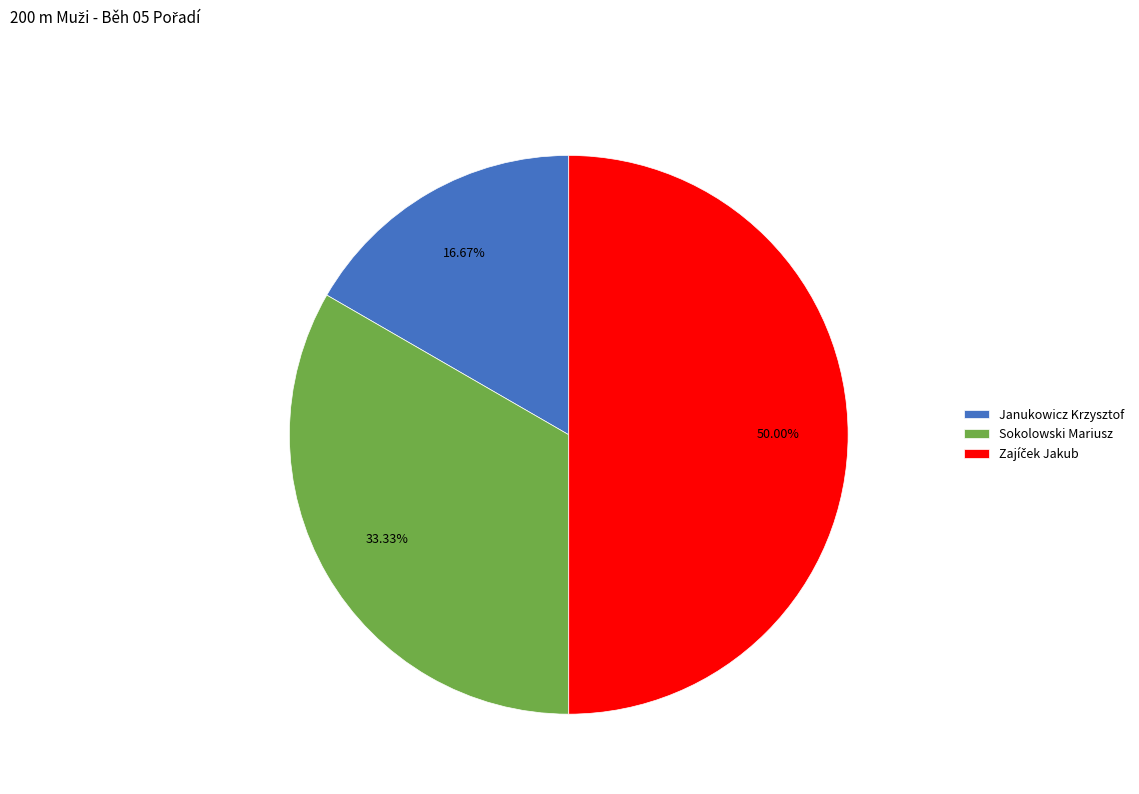

What portion of the pie excludes Janukowicz Krzysztof?

83.3%